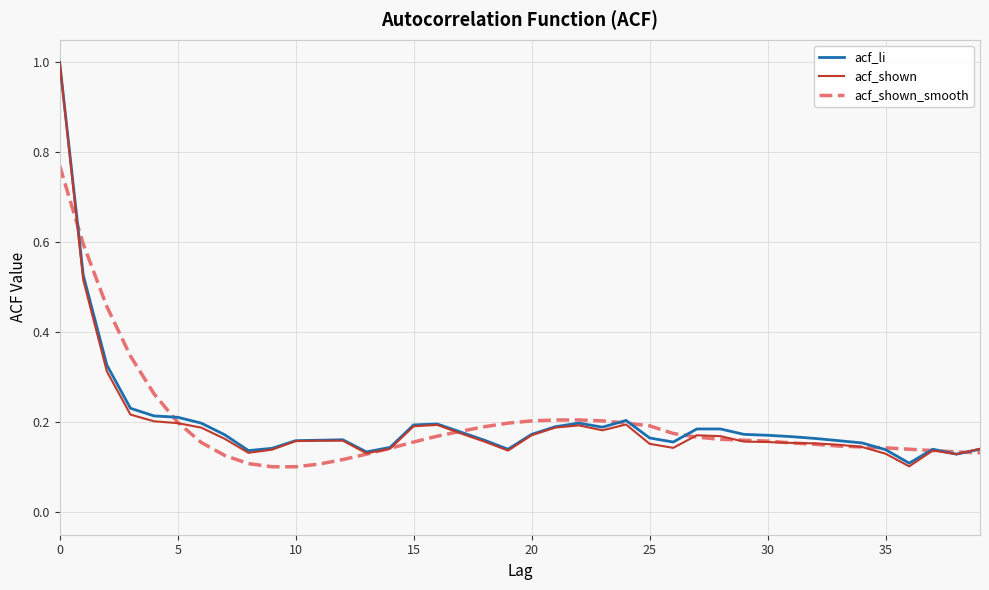

Which series has the largest range (max minus min)?

acf_shown